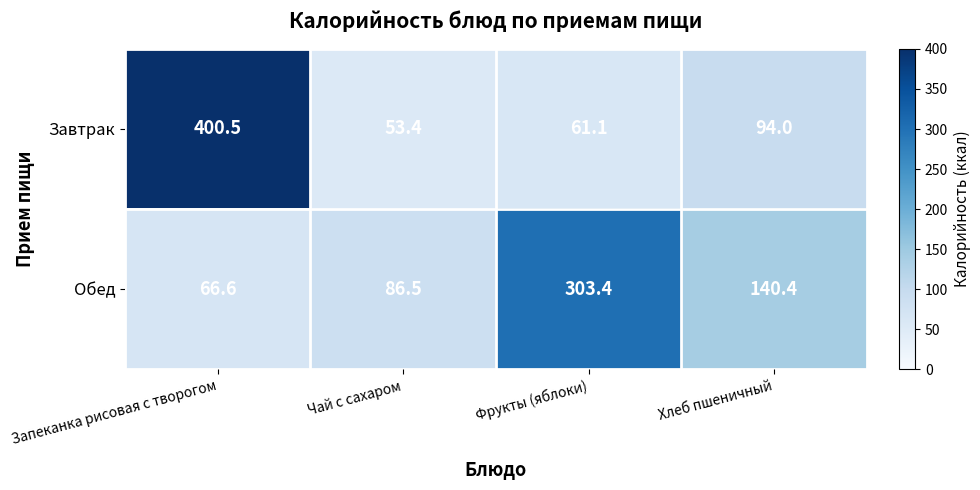

Reading left to right, what are all the values shown in this chart?

Завтрак: 400.5	53.4	61.1	94.0
Обед: 66.6	86.5	303.4	140.4